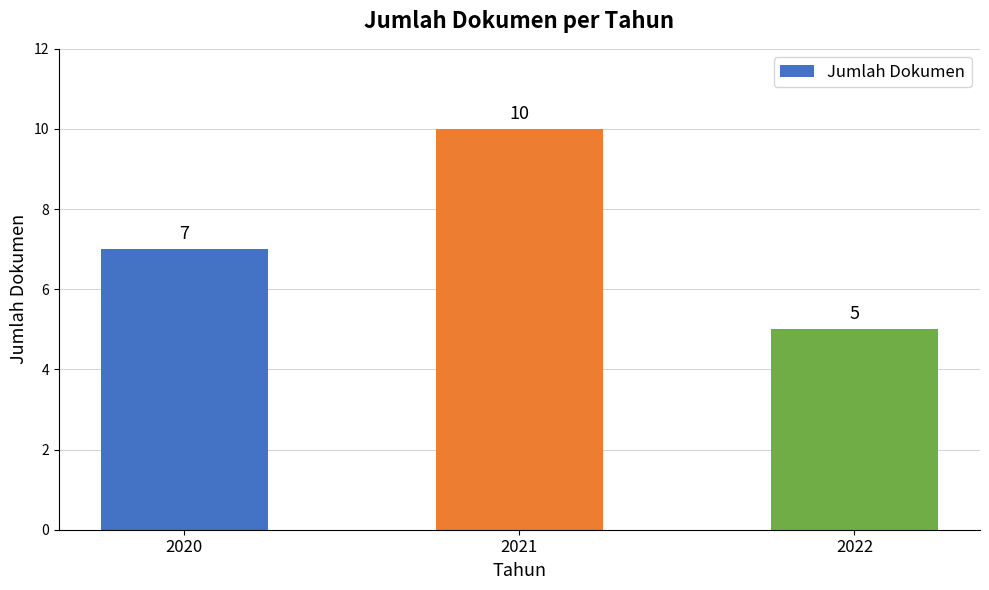

How many data points does each series have?

3